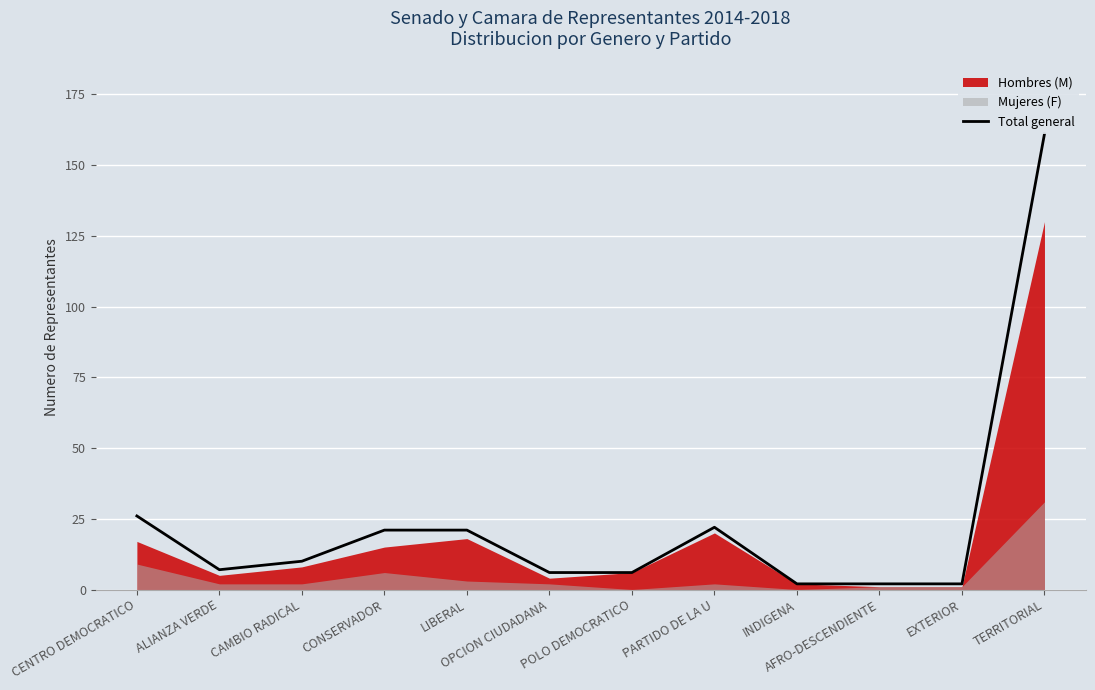

How many points are higher than both their immediate neighbors (excluding endpoints)?

1